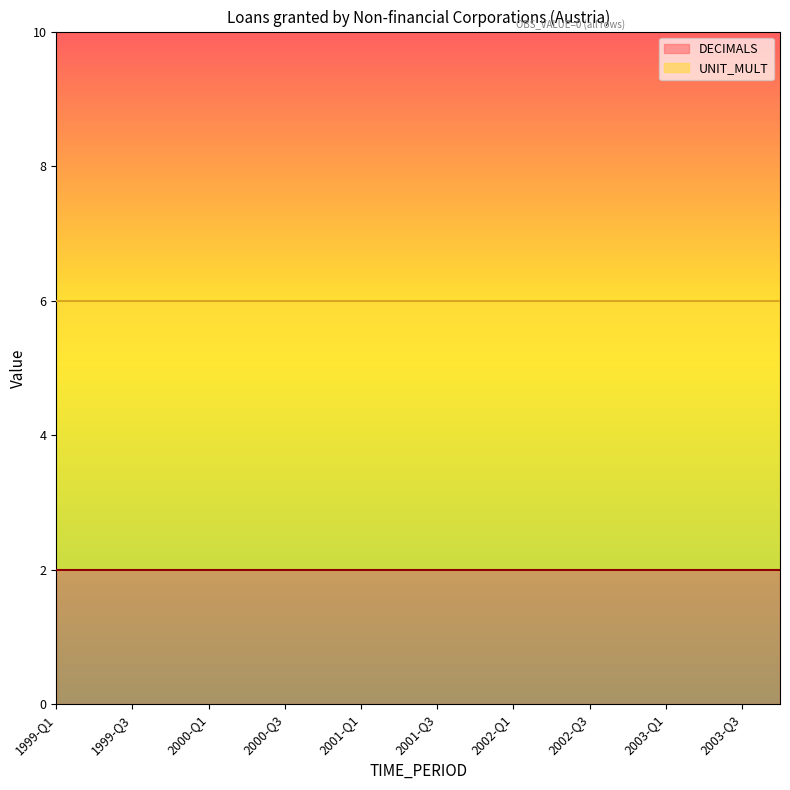

What is the value of the DECIMALS point at the 7th from the left?

2